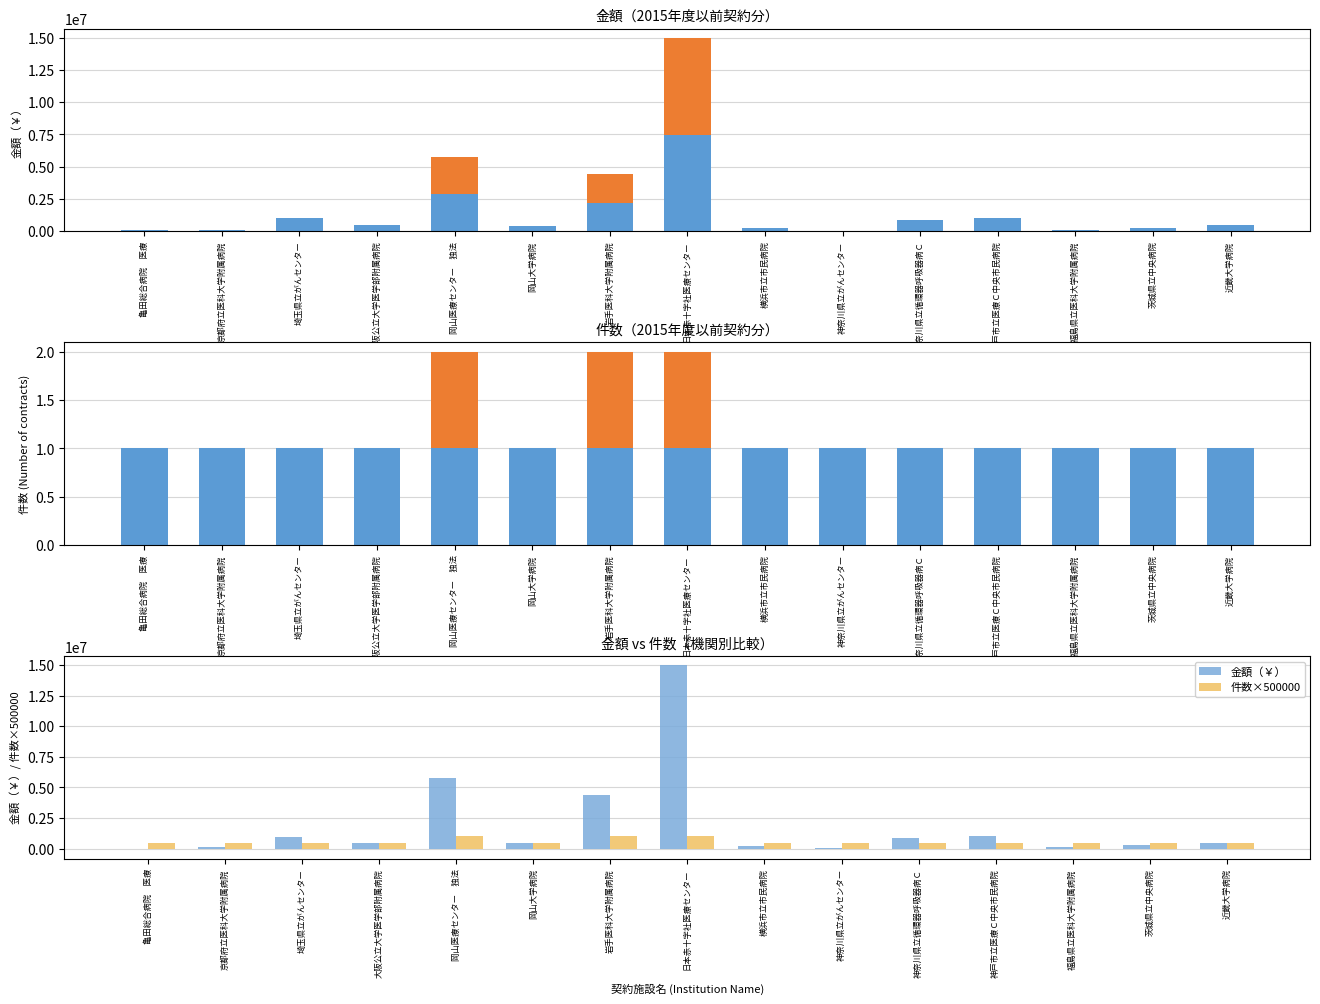

How many distinct data groups are displayed?

2